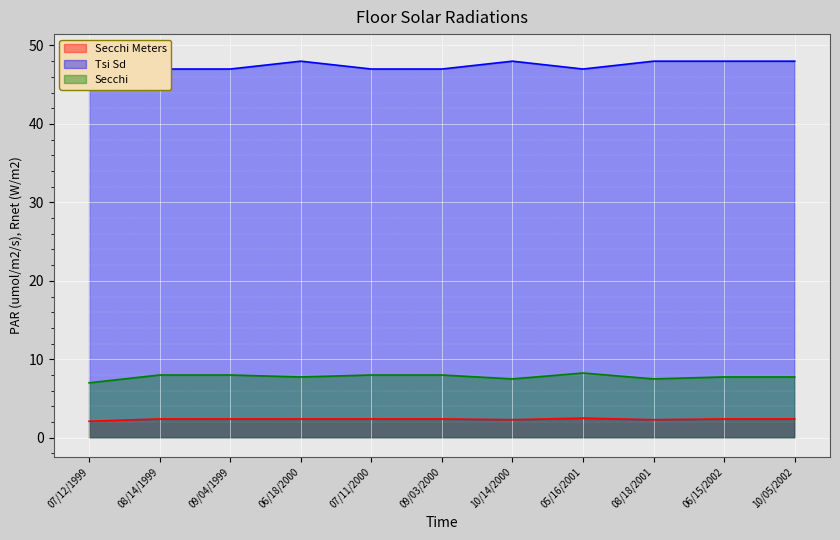

List the series in order of their peak value, lowest first.

Secchi Meters, Secchi, Tsi Sd